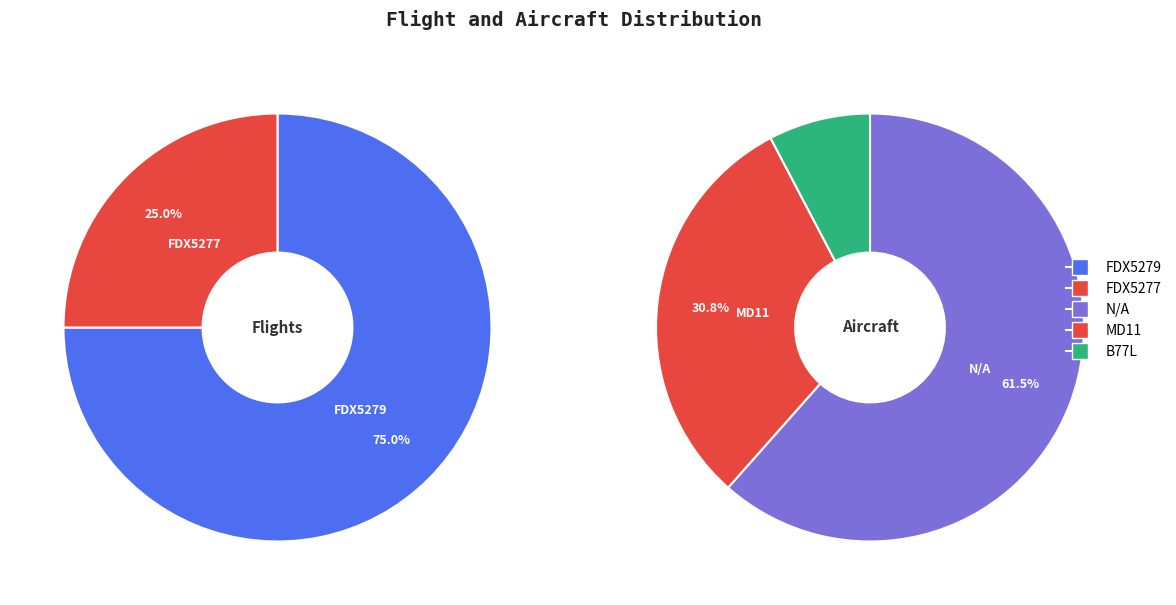

To the nearest percent, what percentage of the pie is FDX5277?

25%